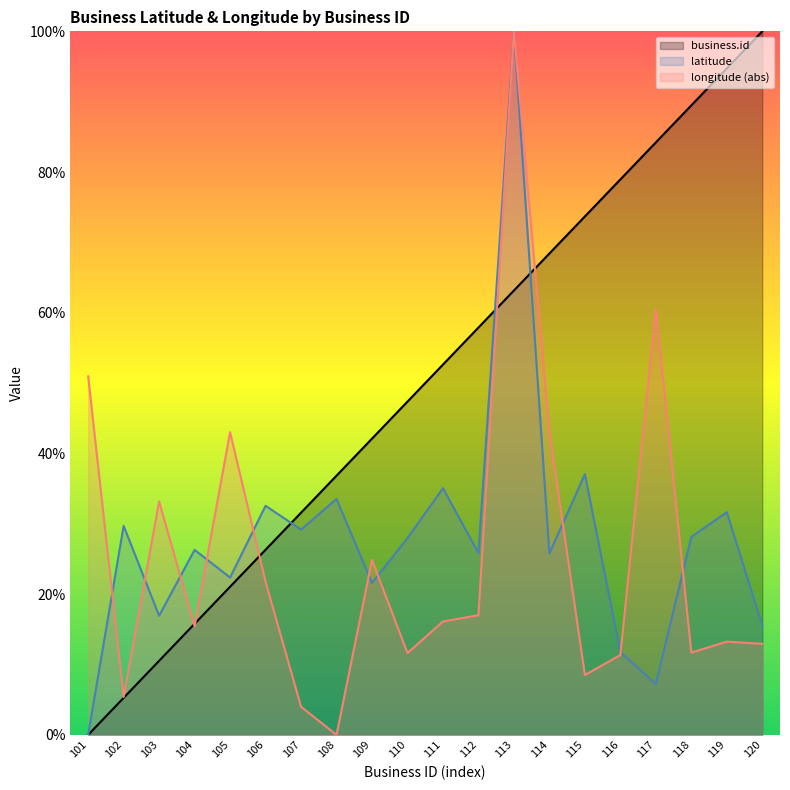

How many times do business.id and longitude cross each other?

5